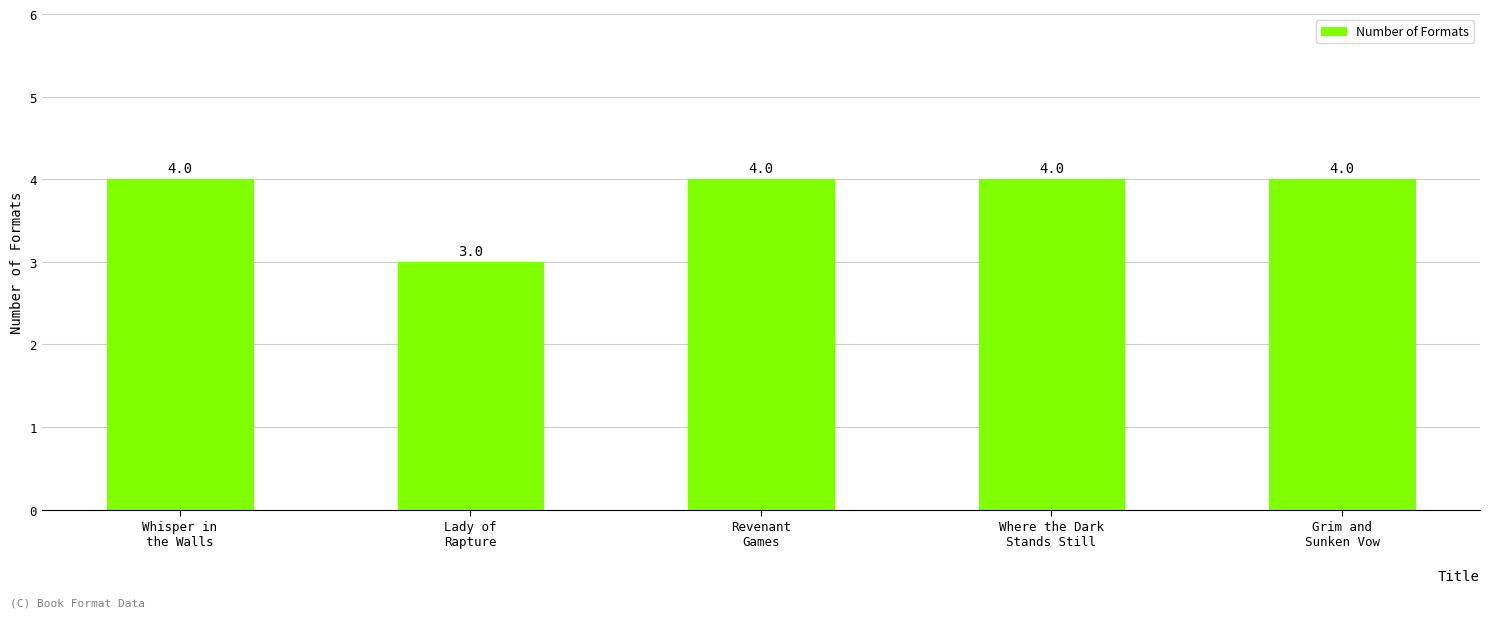

True or false: the data shows 4 at Revenant
Games.

True